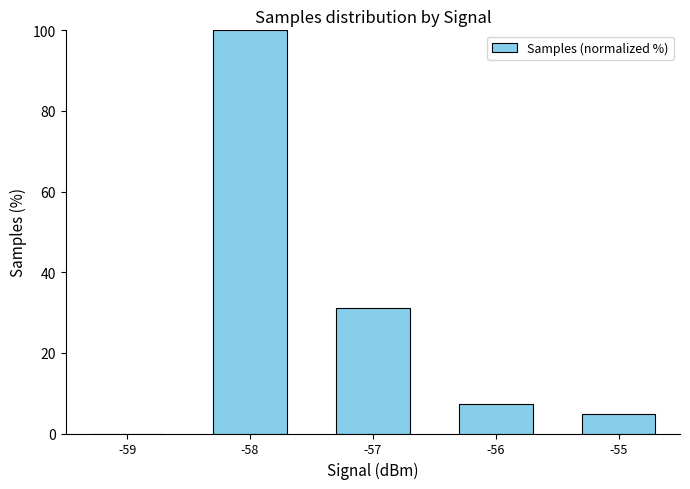

How many series are shown in this chart?

1